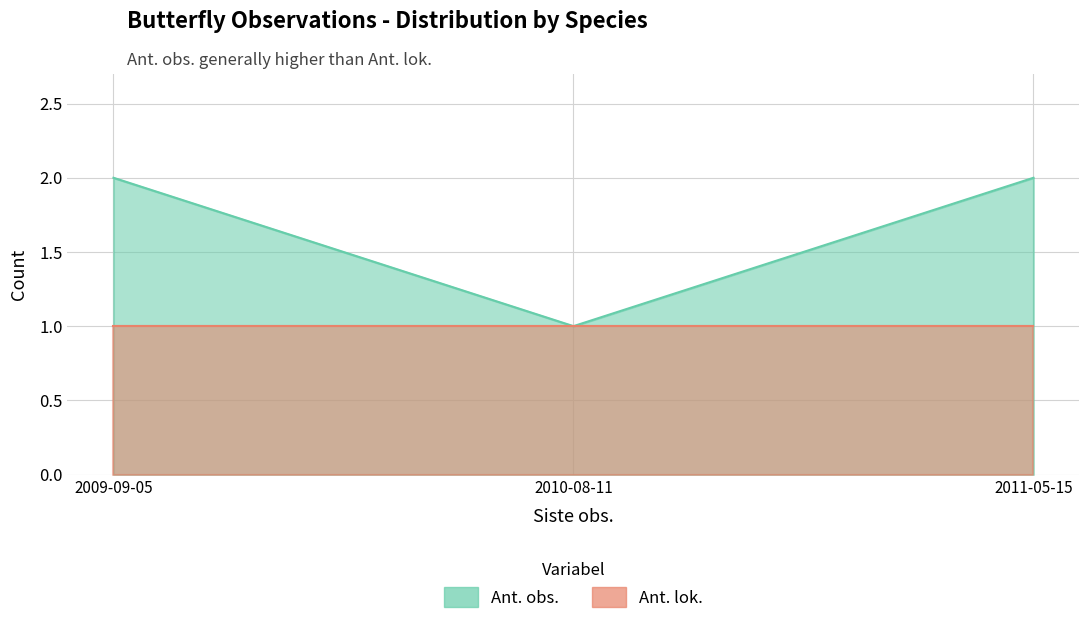

What is the value of the Ant. lok. point at the 1st from the left?

1